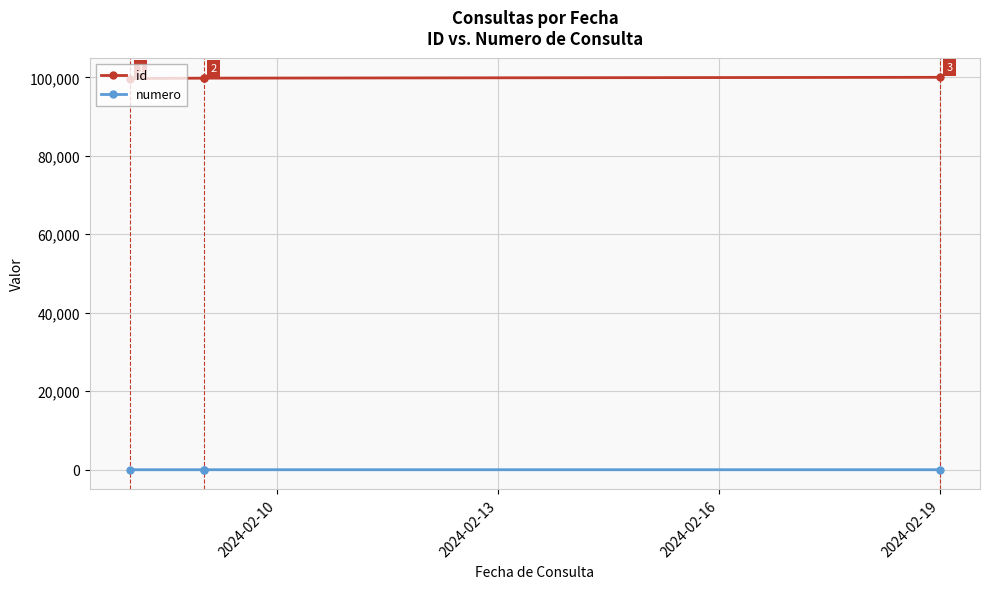

The value of numero at 2024-02-13 is 1. True or false?

False